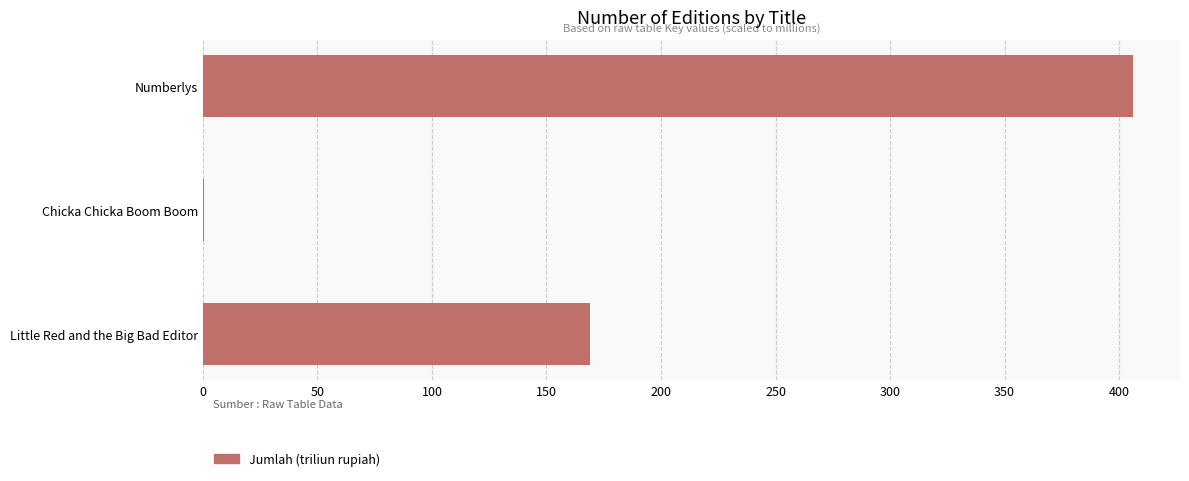

What is the sum of all values?

575.5